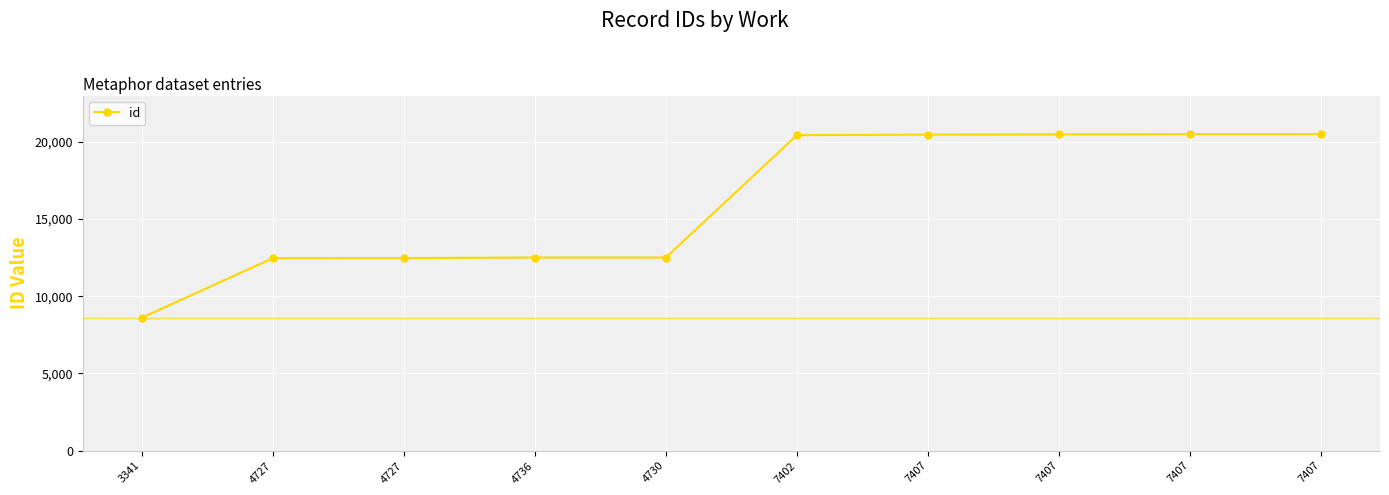

The value at 4727 is 12470. True or false?

True